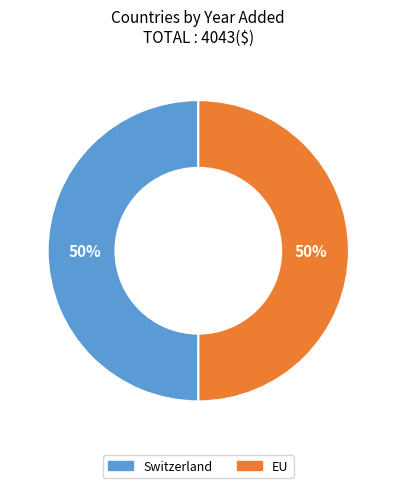

The EU slice represents 42% of the pie. True or false?

False